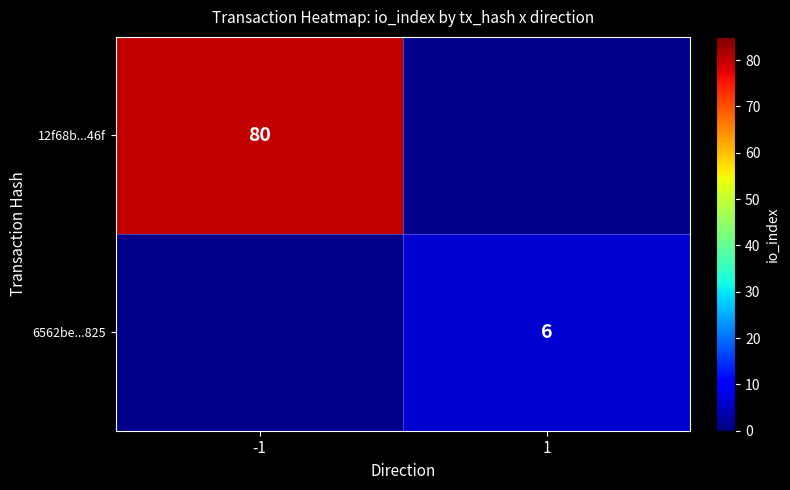

Is it true that 6562be...825 equals 6 at 1?

True